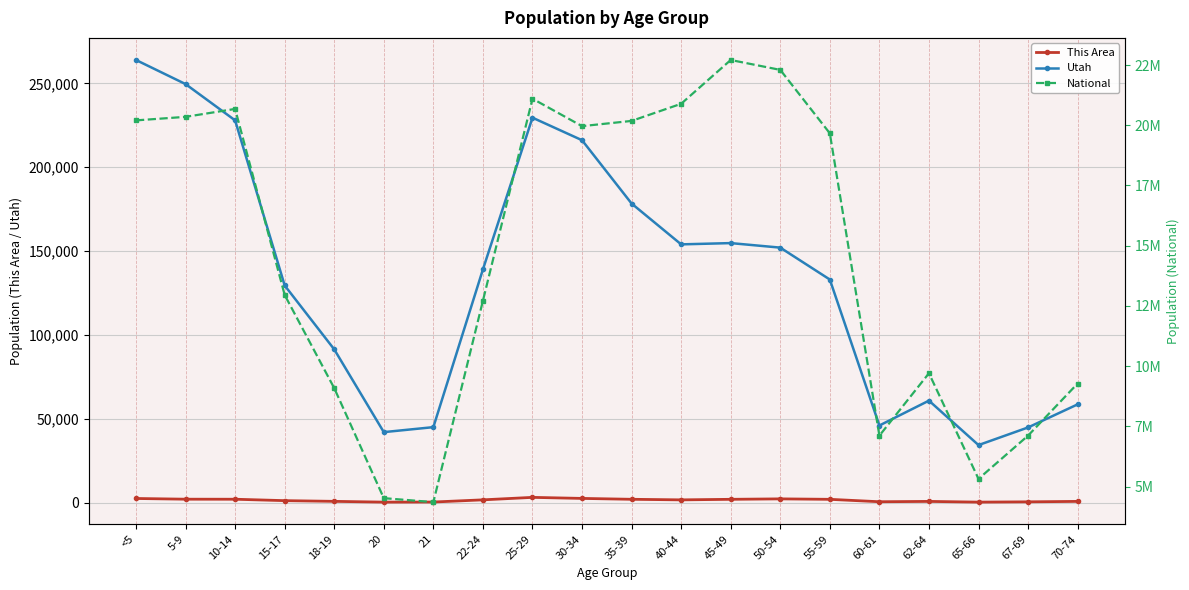

What are all the series names shown in the legend?

This Area, Utah, National